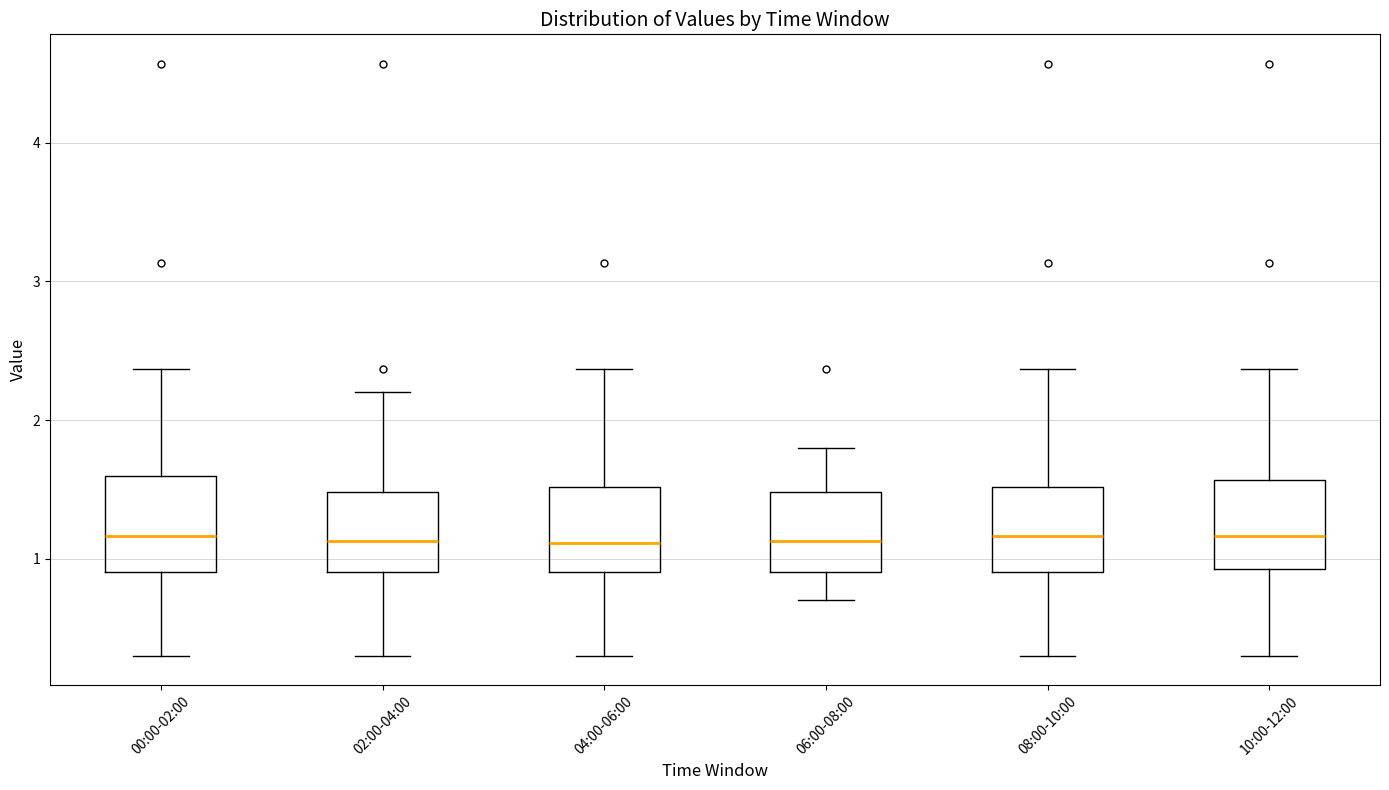

Where does the upper whisker of the box for 08:00-10:00 end on the y-axis? The values are not printed on the chart, so give them approximately, as read against the axis.

2.4